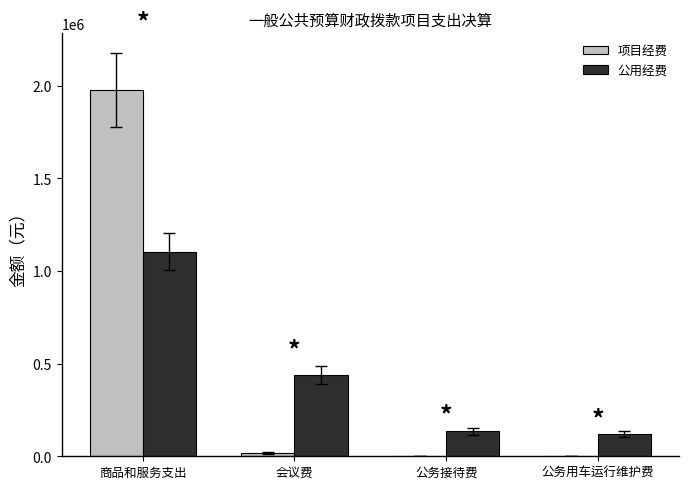

How many groups of bars are there?

4